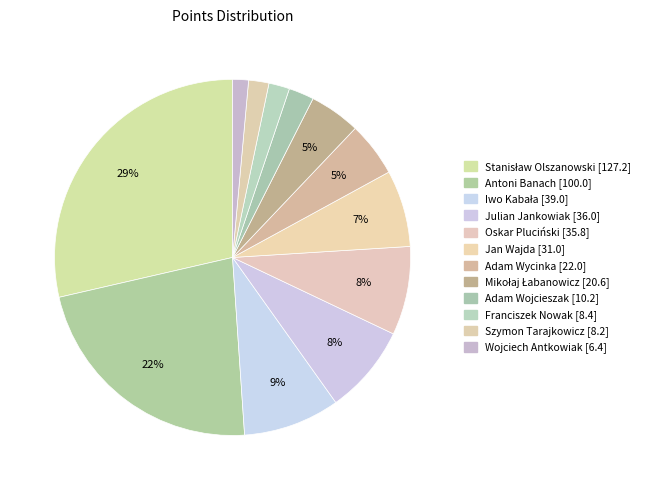

Count the number of slices in the pie.

12